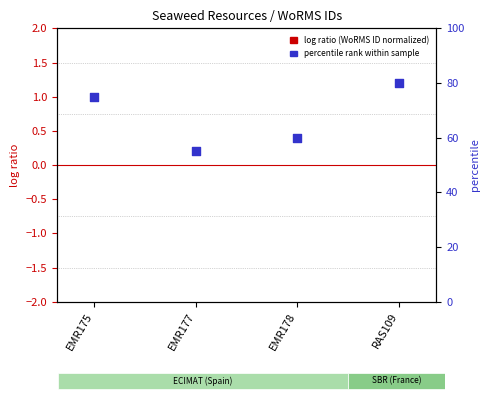

What are all the series names shown in the legend?

log ratio (WoRMS ID normalized), percentile rank within sample